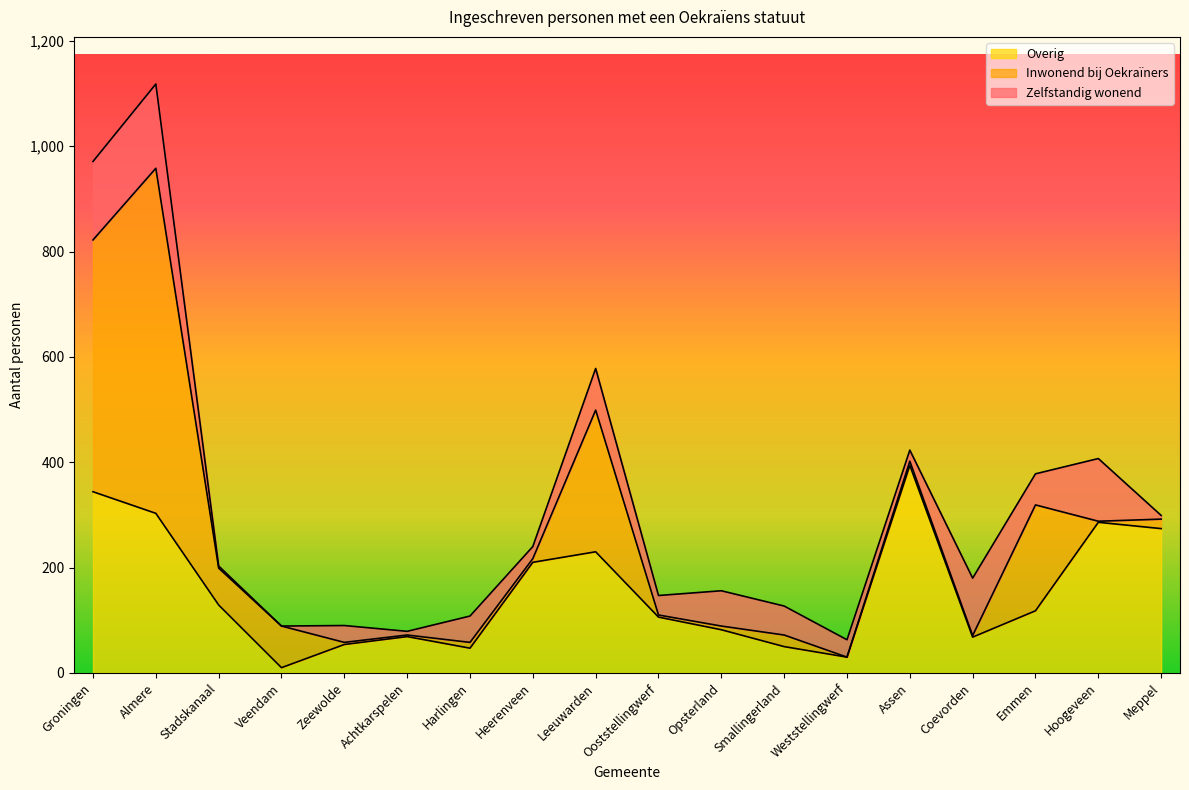

What is the label of the 1st point from the left?

Groningen